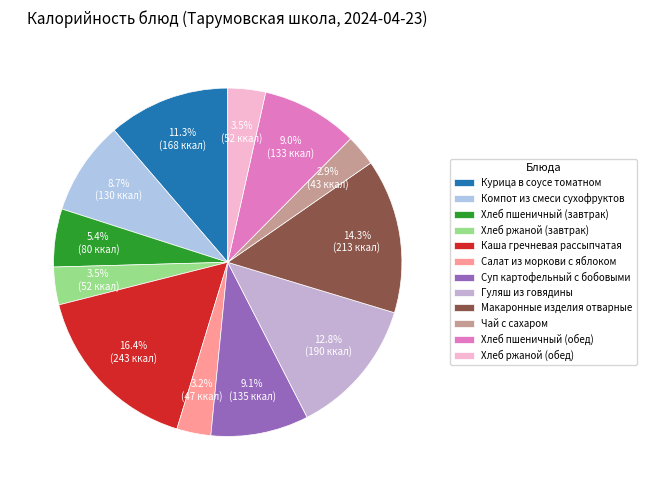

Which slice is the smallest?

Чай с сахаром